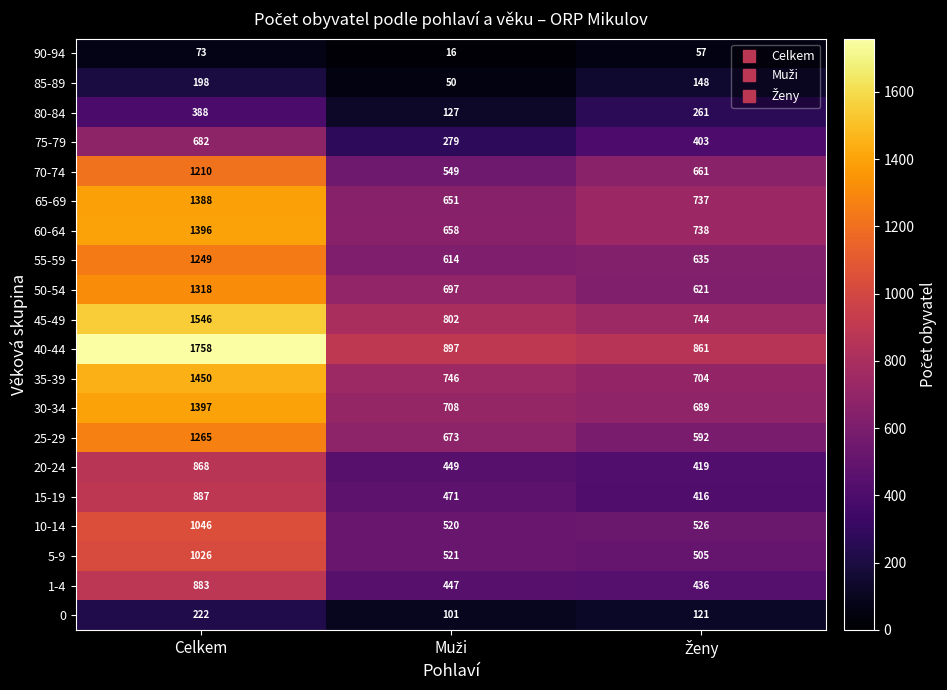

Which series has the largest total across all categories?

40-44